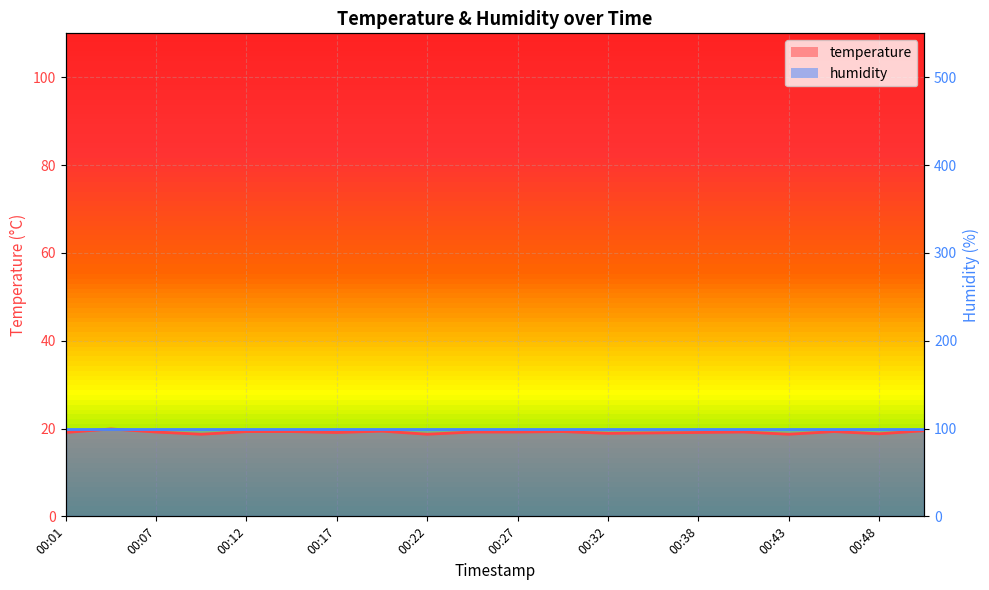

The chart shows a value of 18.7 at 00:09. True or false?

True